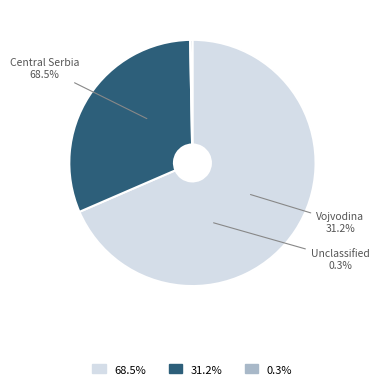

Which category has the smallest portion of the pie?

Unclassified by territory